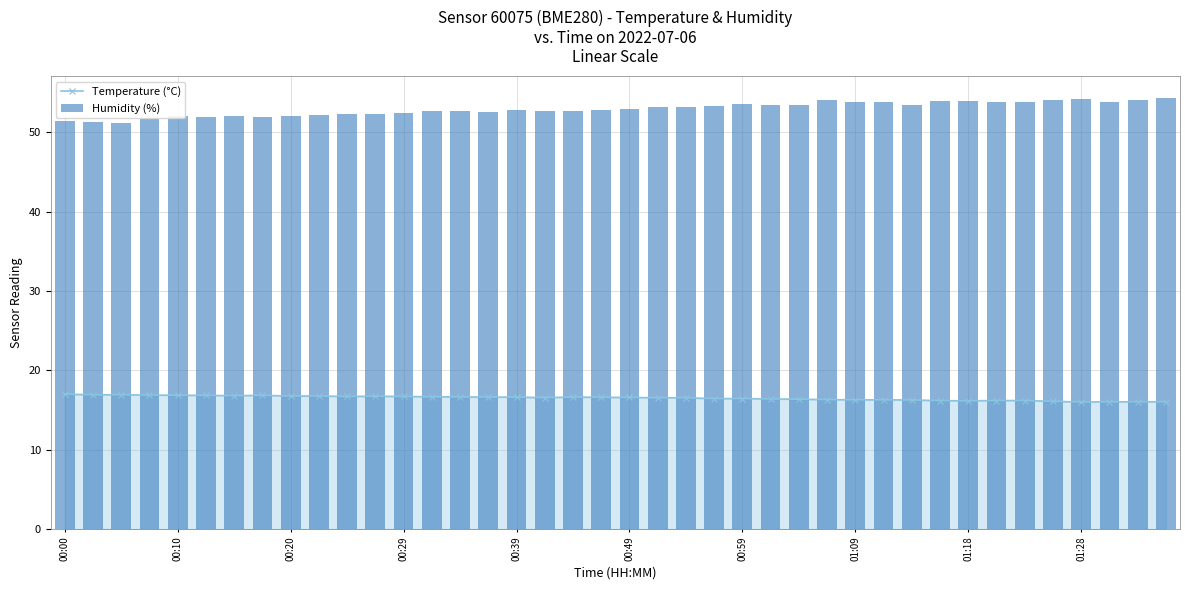

What is the sum of all Humidity (%) values?

2118.2